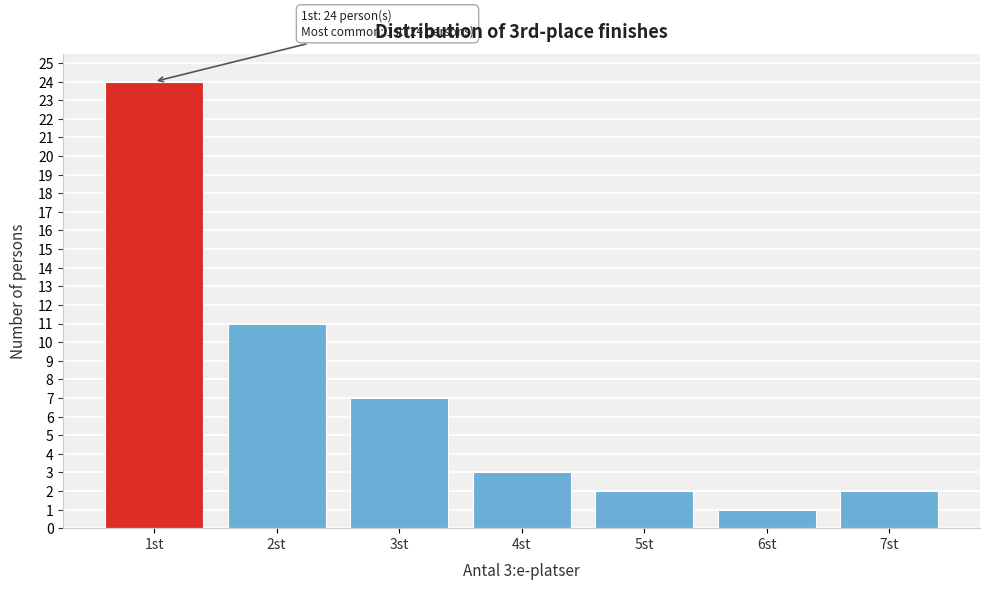

Reading right to left, extract all data points from this chart.

7st=2	6st=1	5st=2	4st=3	3st=7	2st=11	1st=24